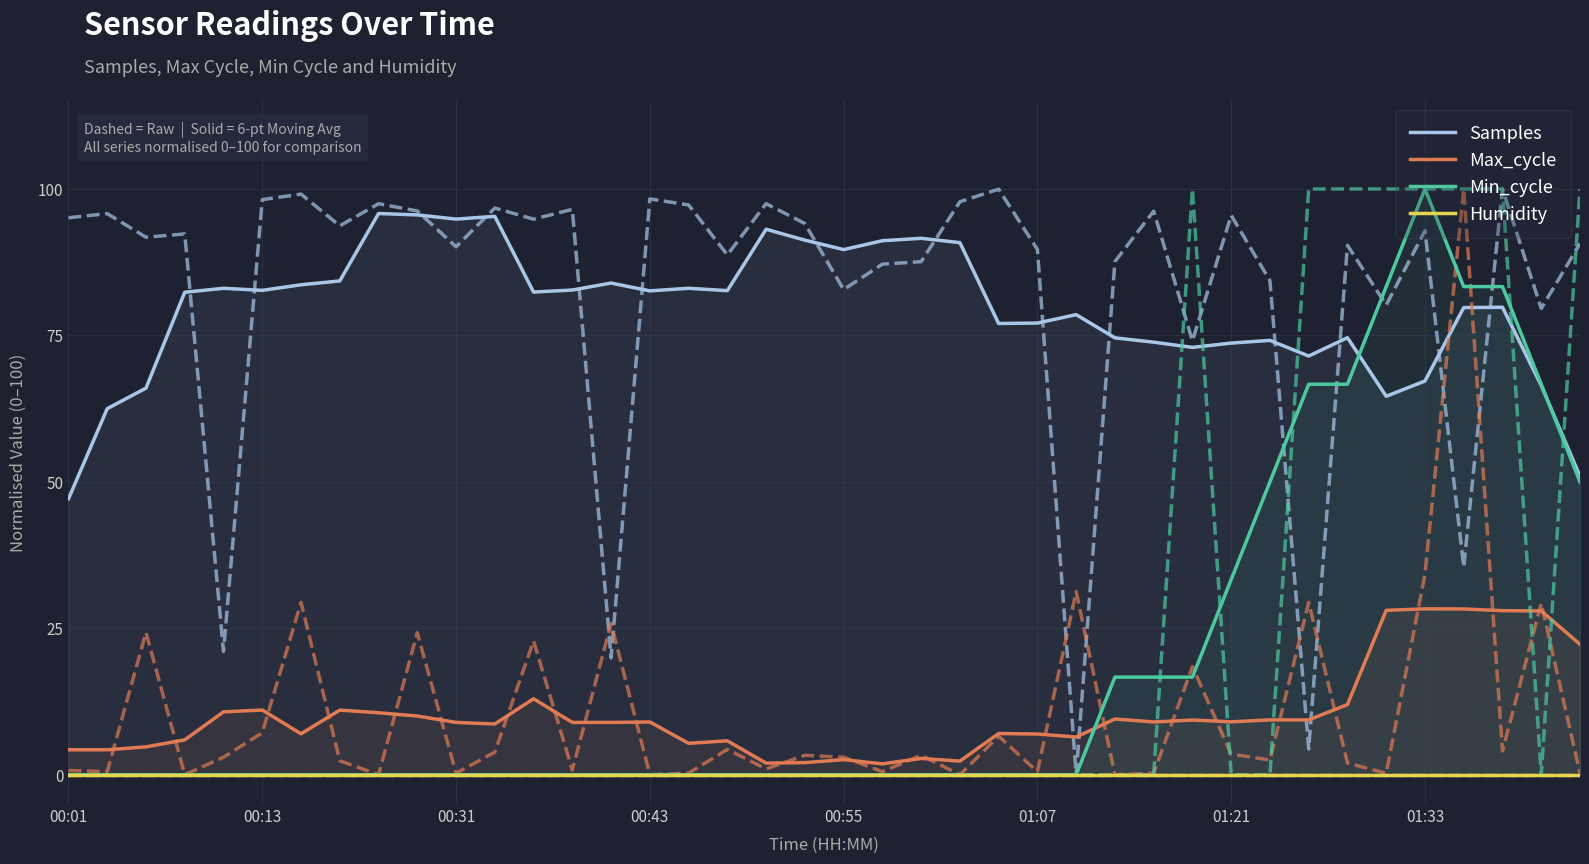

Is it true that Min_cycle equals 34.6 at 33?

False